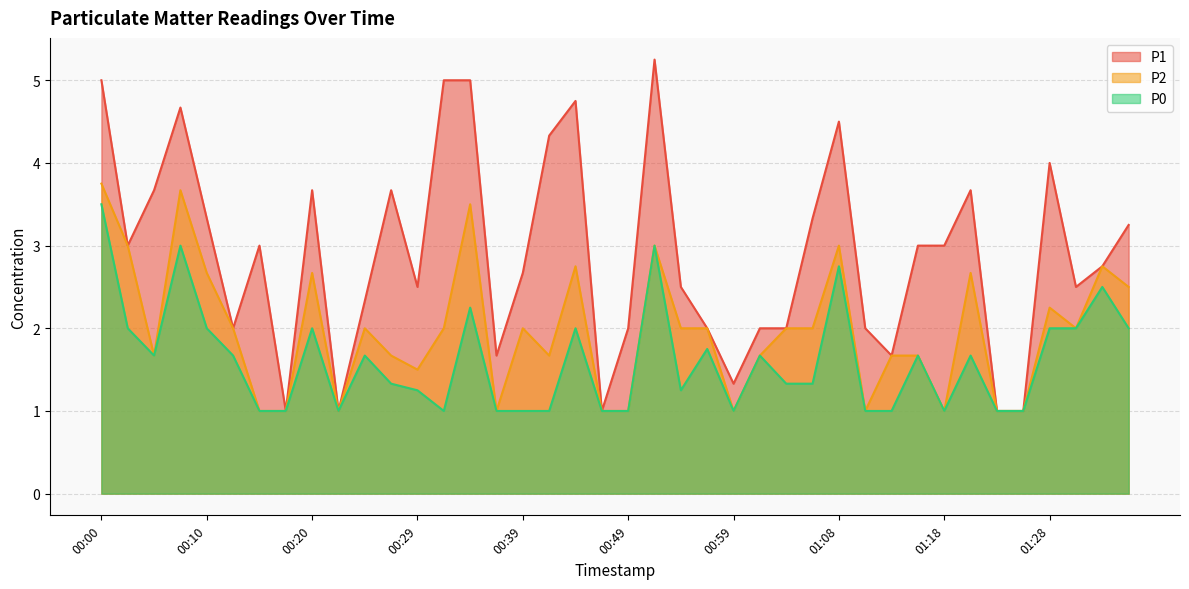

What is the label of the 6th point from the right?

01:23